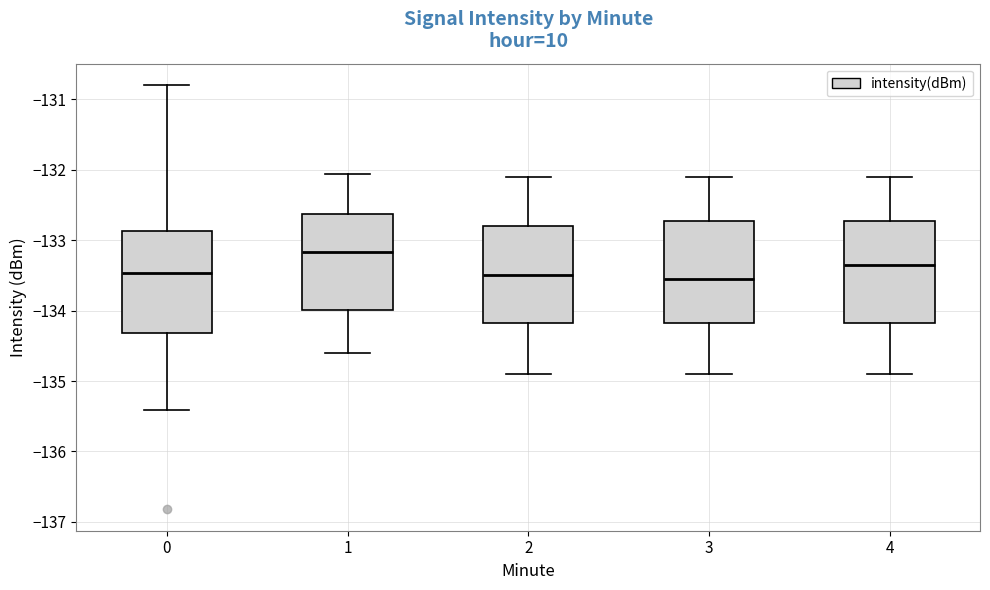

Where is the lower edge of the box at x = 4 on the y-axis? The values are not printed on the chart, so give them approximately, as read against the axis.

-134.2